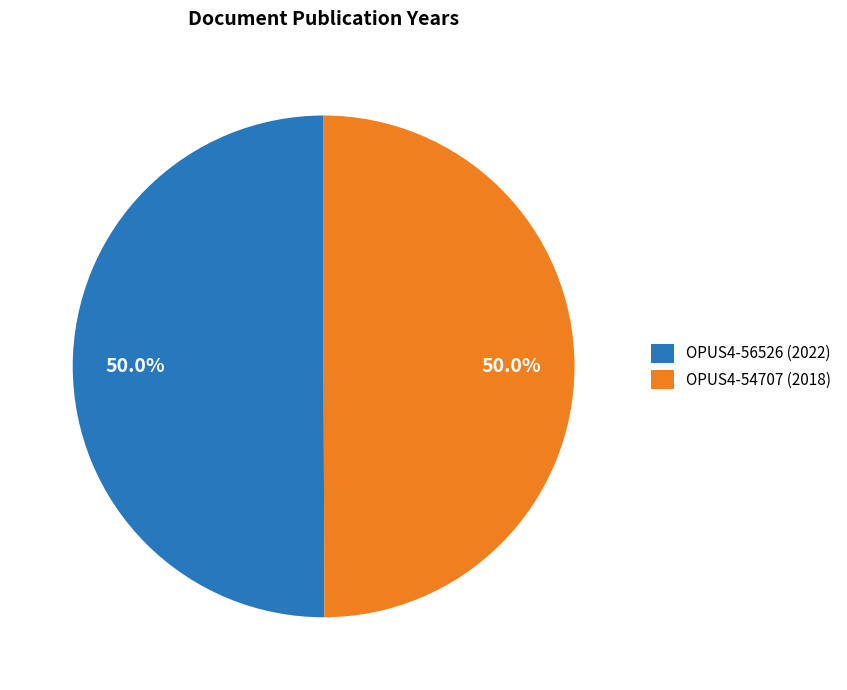

Is it true that OPUS4-56526 (2022) is 39% of the pie?

False